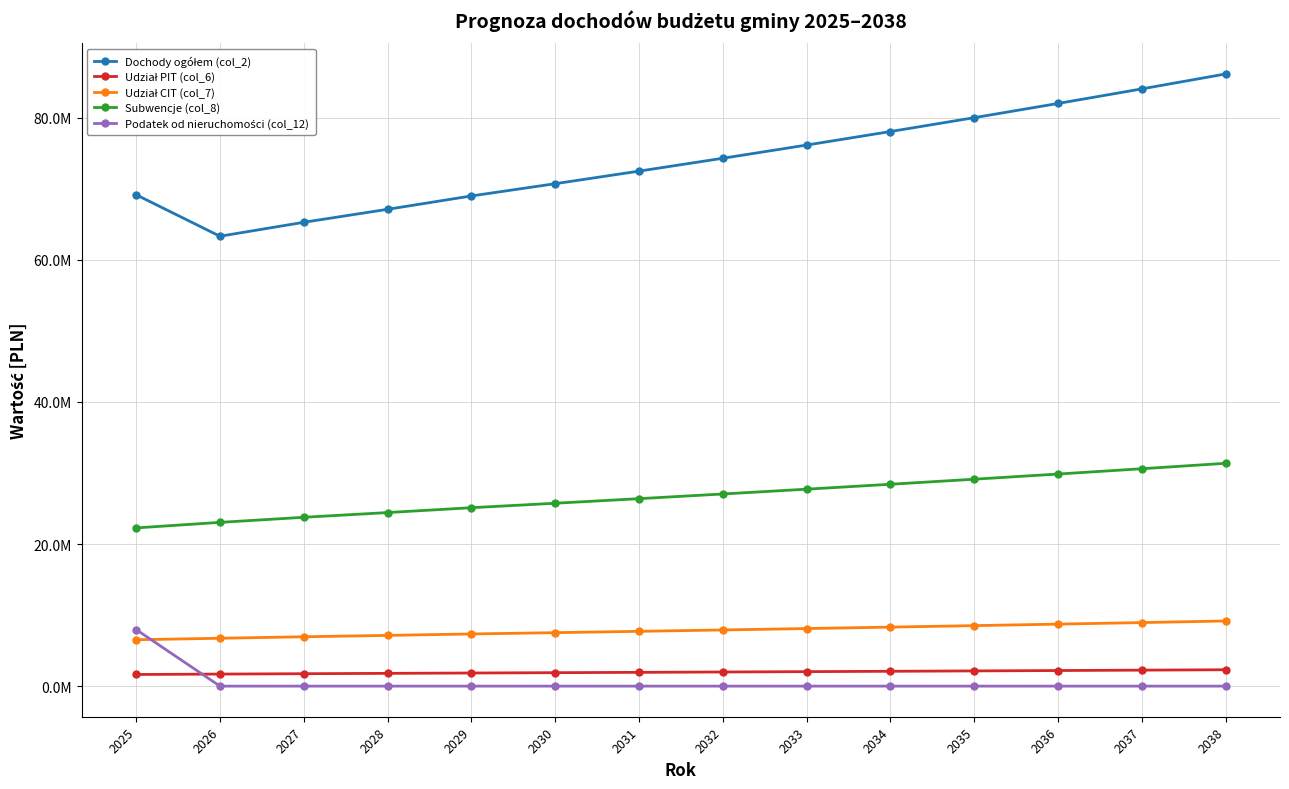

True or false: Subwencje (col_8) and Dochody ogółem (col_2) intersect in this chart.

False